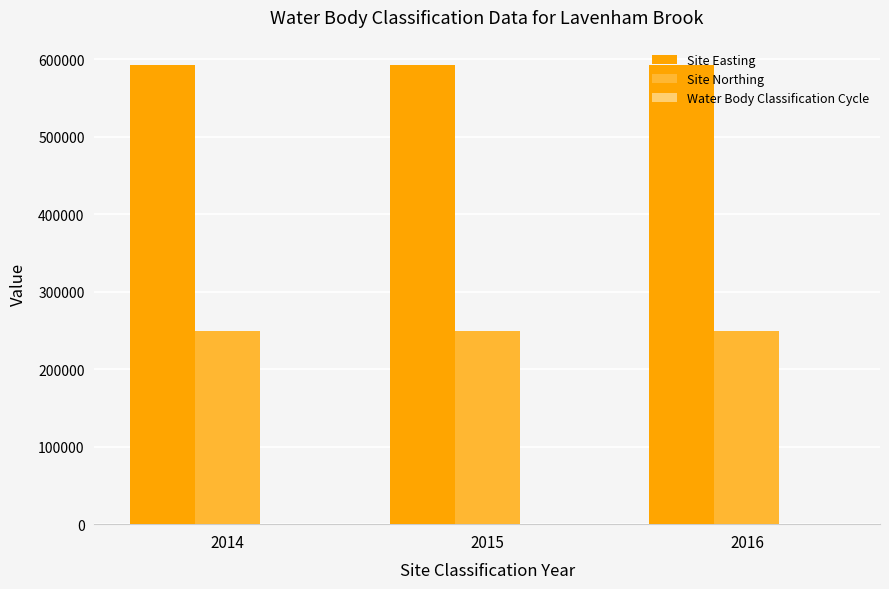

What is the highest value of the Site Northing series?

249130